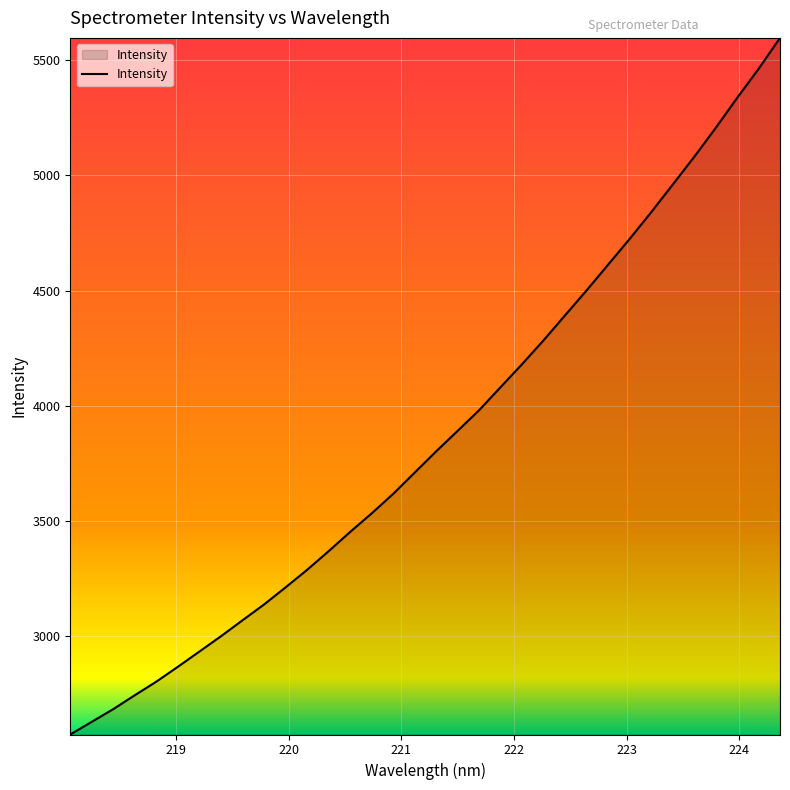

What is the difference between the maximum and minimum values?

3026.1